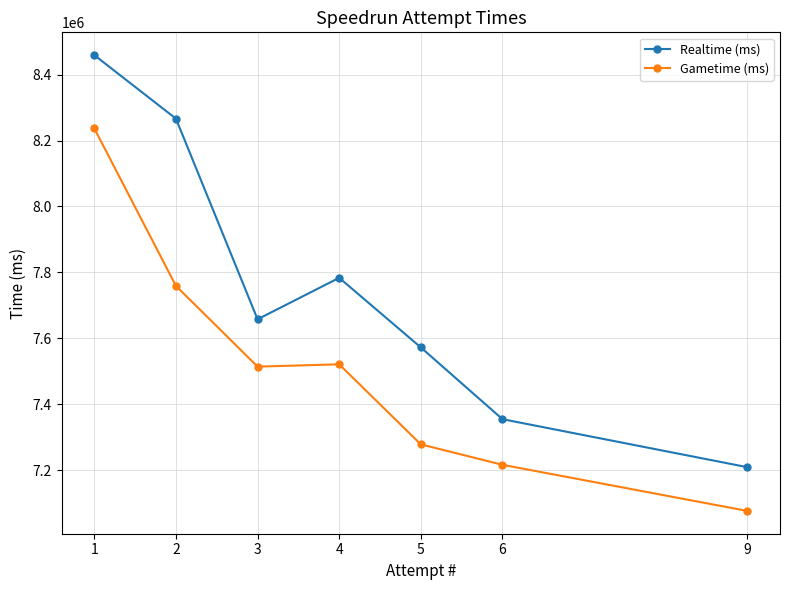

What is the value of the Realtime (ms) point at the 6th from the left?

7354484